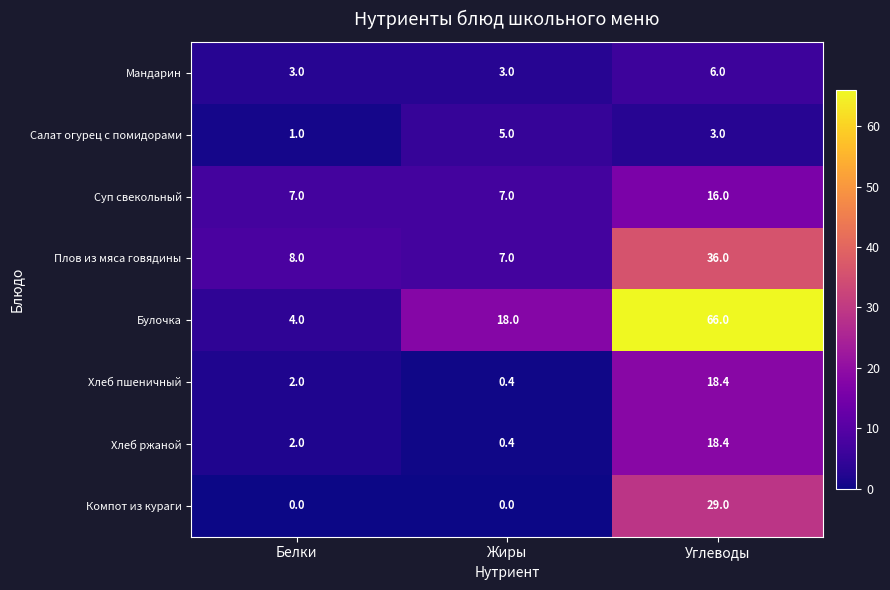

Is it true that Компот из кураги equals 29.0 at Углеводы?

True